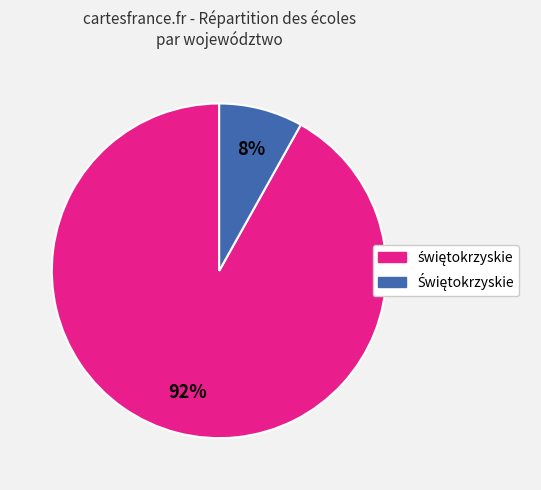

To the nearest percent, what is the difference between the largest and smallest slice percentages?

84%